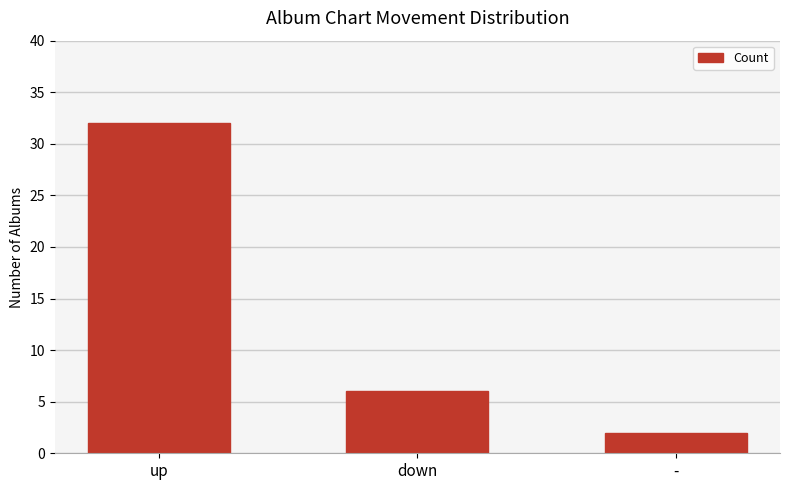

Rank the categories by value from lowest to highest.

-, down, up